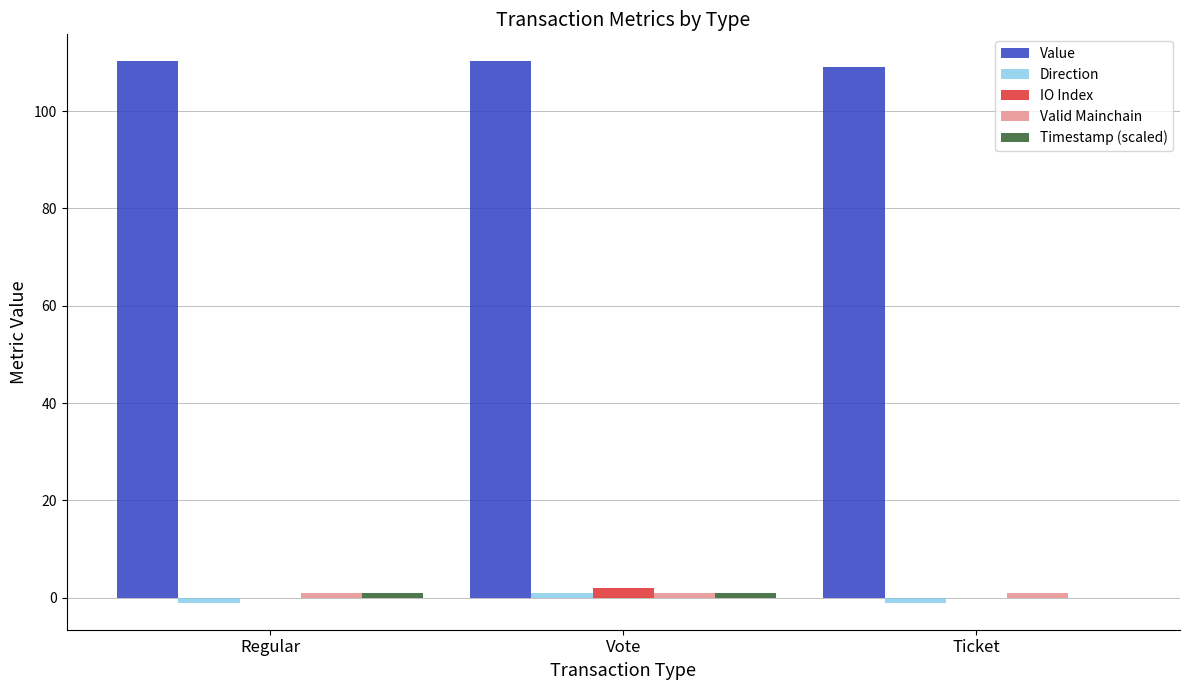

What is the sum of all Value values?

329.5